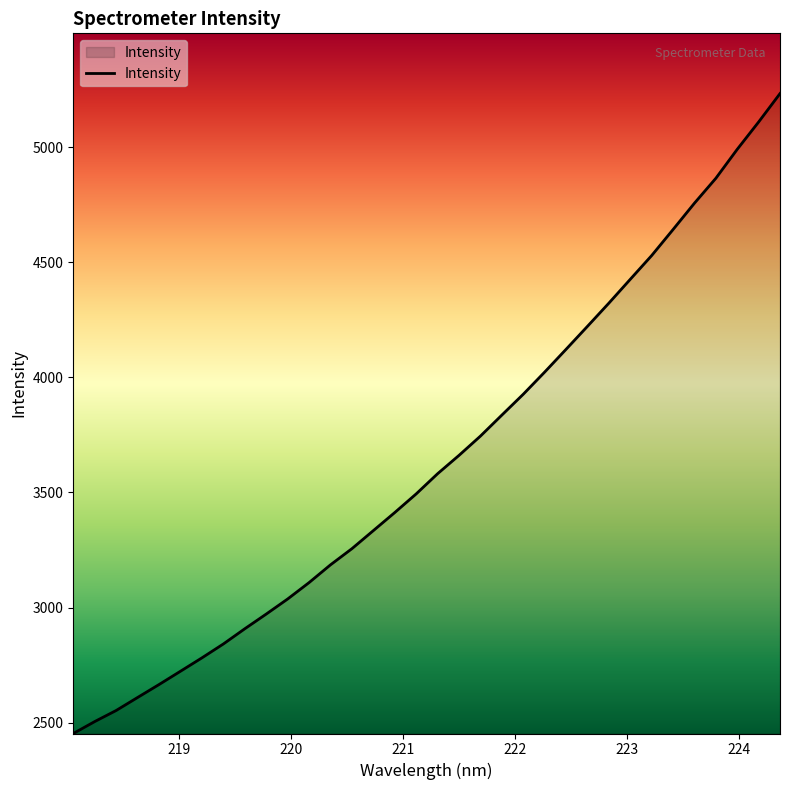

What is the difference between the maximum and minimum values?

2779.7